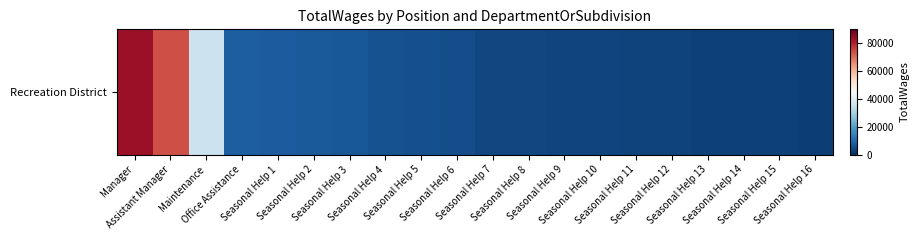

What is the smallest value displayed?

2767